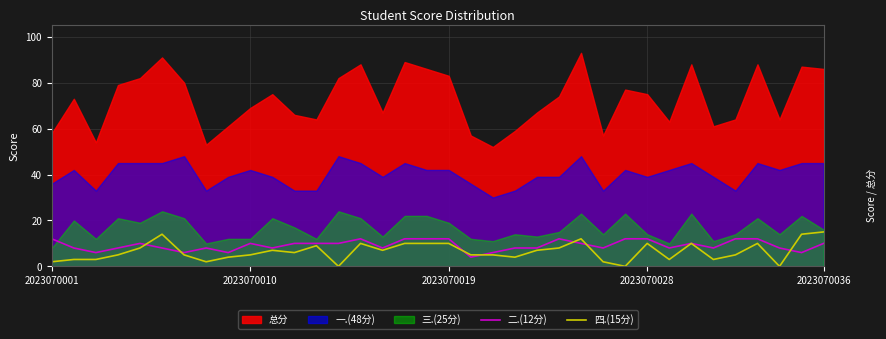

What is the average value of the 四.(15分) series?

6